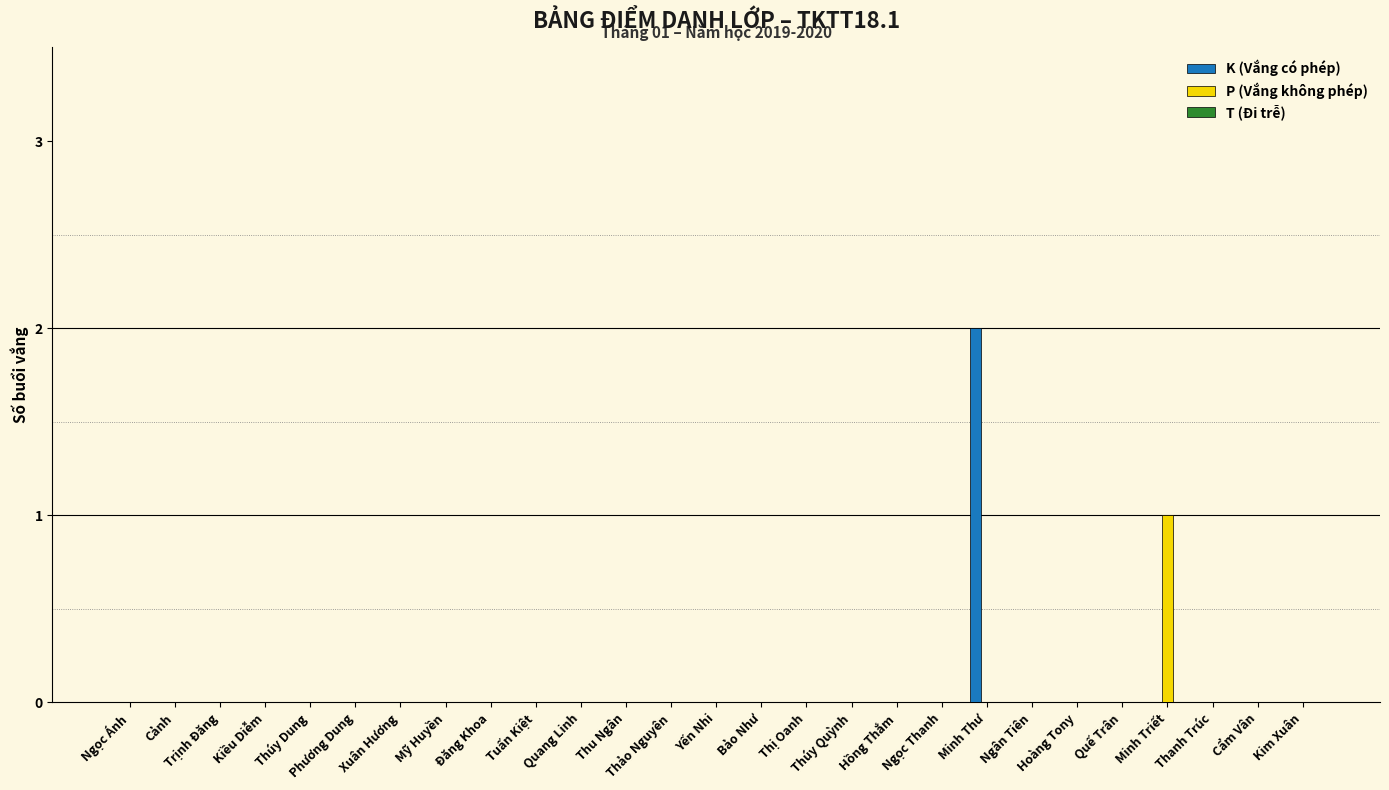

Which category has the highest value in the P (Vắng không phép) series?

Minh Triết